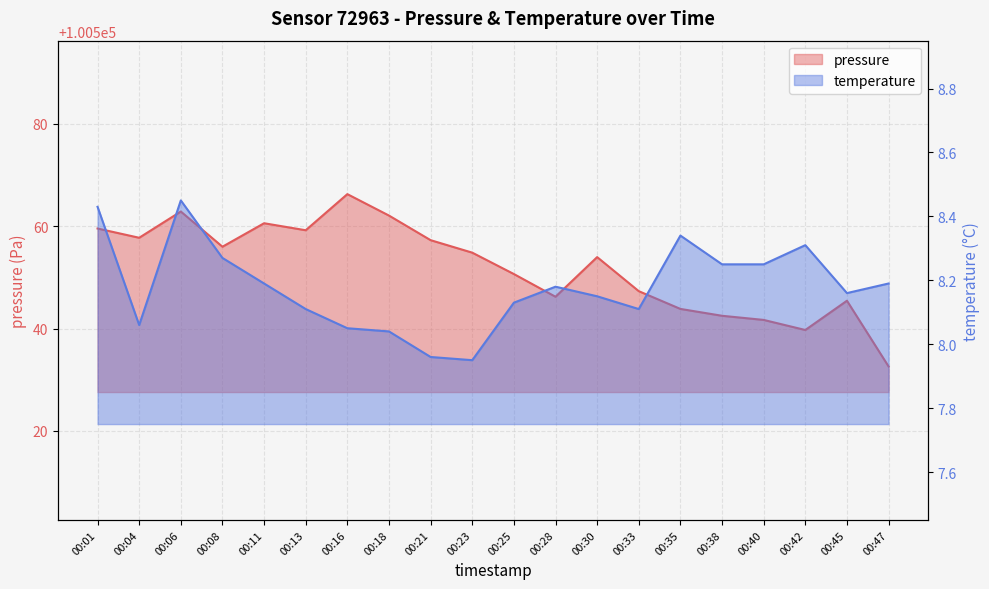

How many series are shown in this chart?

2